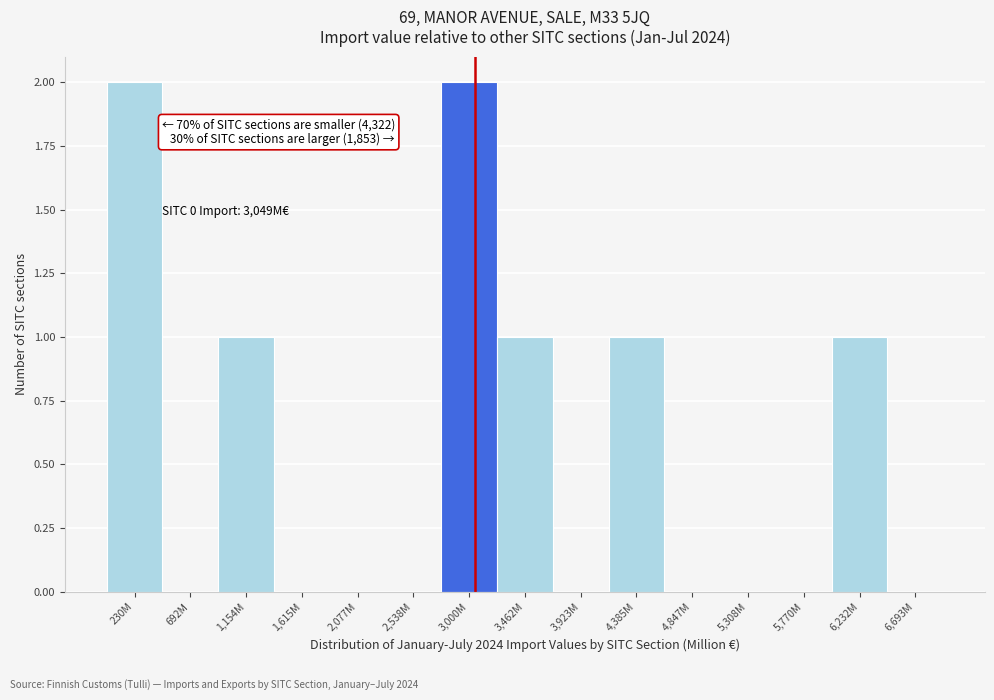

Reading left to right, extract all data points from this chart.

230M=2	692M=0	1,154M=1	1,615M=0	2,077M=0	2,538M=0	3,000M=2	3,462M=1	3,923M=0	4,385M=1	4,847M=0	5,308M=0	5,770M=0	6,232M=1	6,693M=0